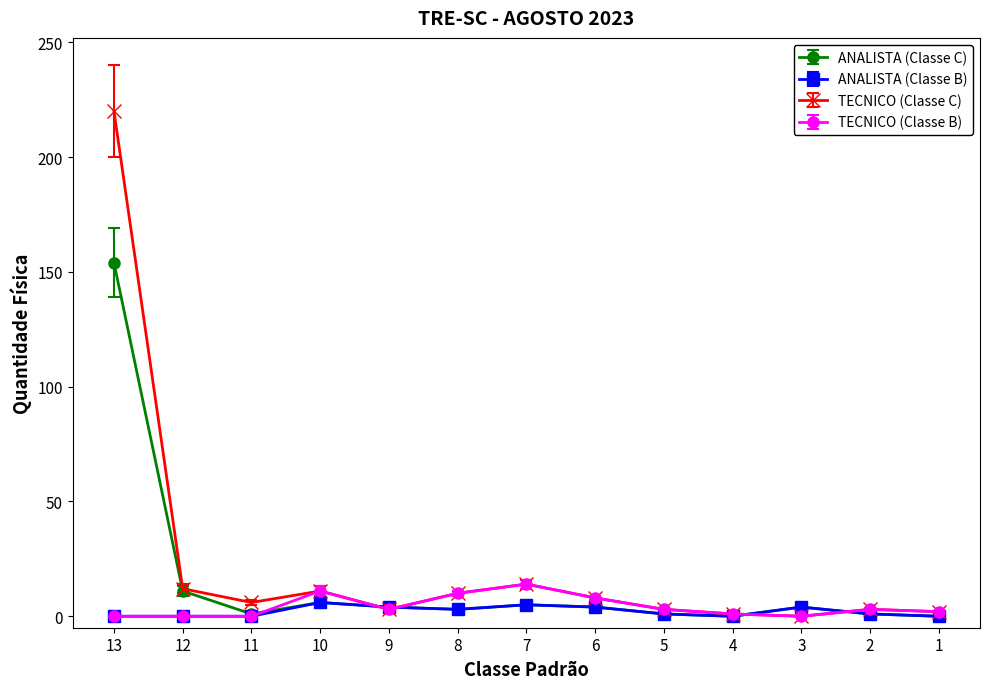

How many values in the TECNICO (Classe B) series are below 3?

6